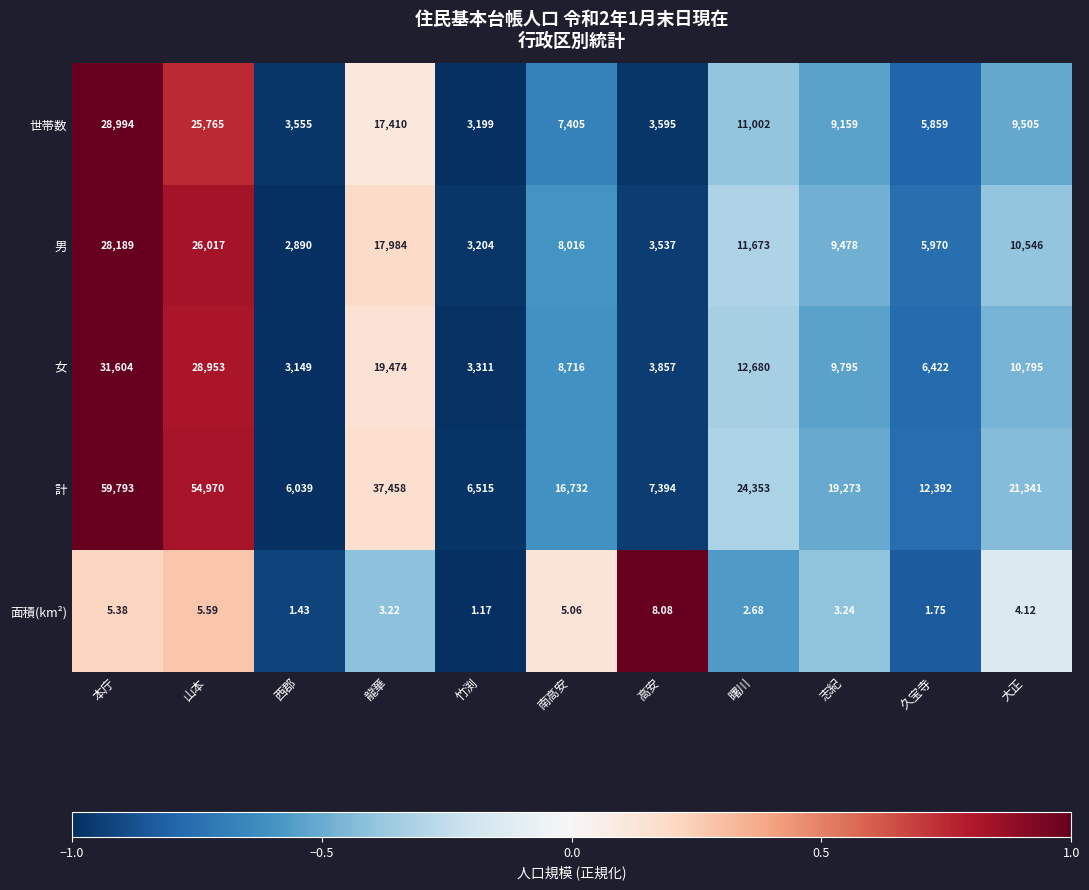

Where does the 男 series first go above 9478?

本庁